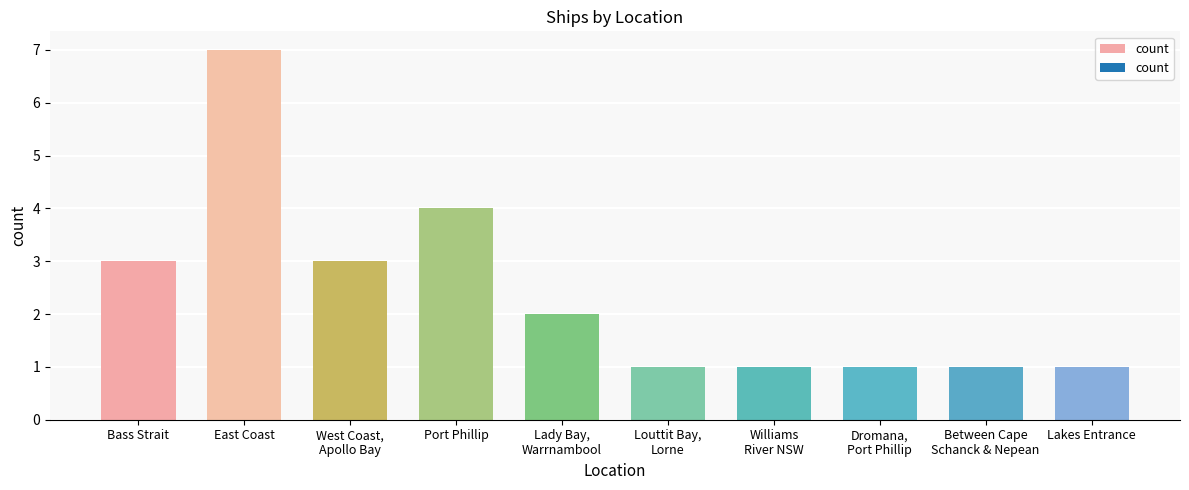

Where does the data first go above 2?

Bass Strait